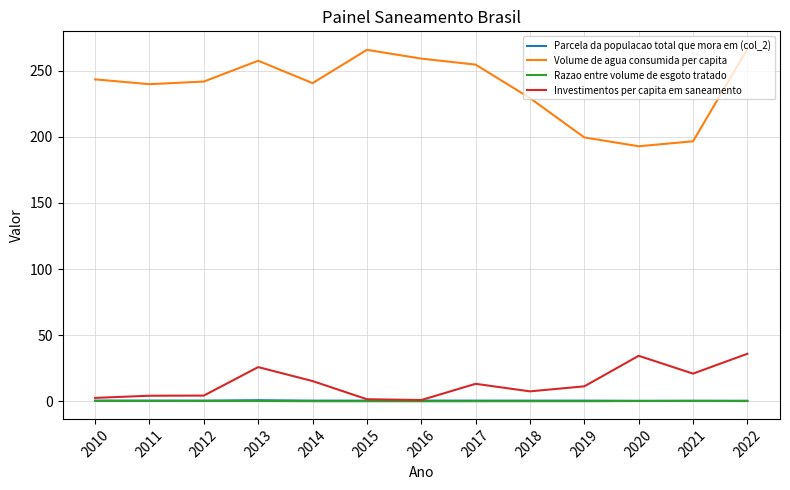

The Volume de agua consumida per capita series shows 229.2 at 2018. True or false?

True